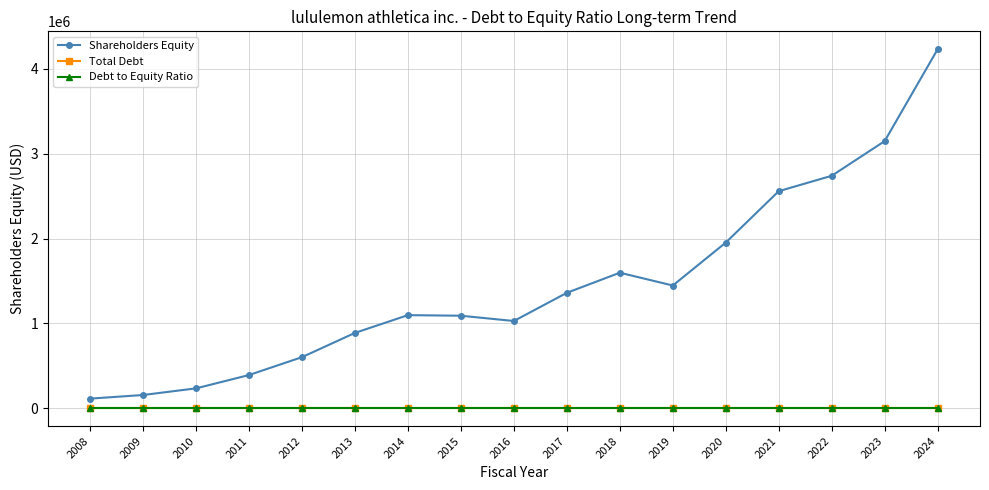

Rank the series at 2024 from lowest to highest value.

Total Debt, Debt to Equity Ratio, Shareholders Equity